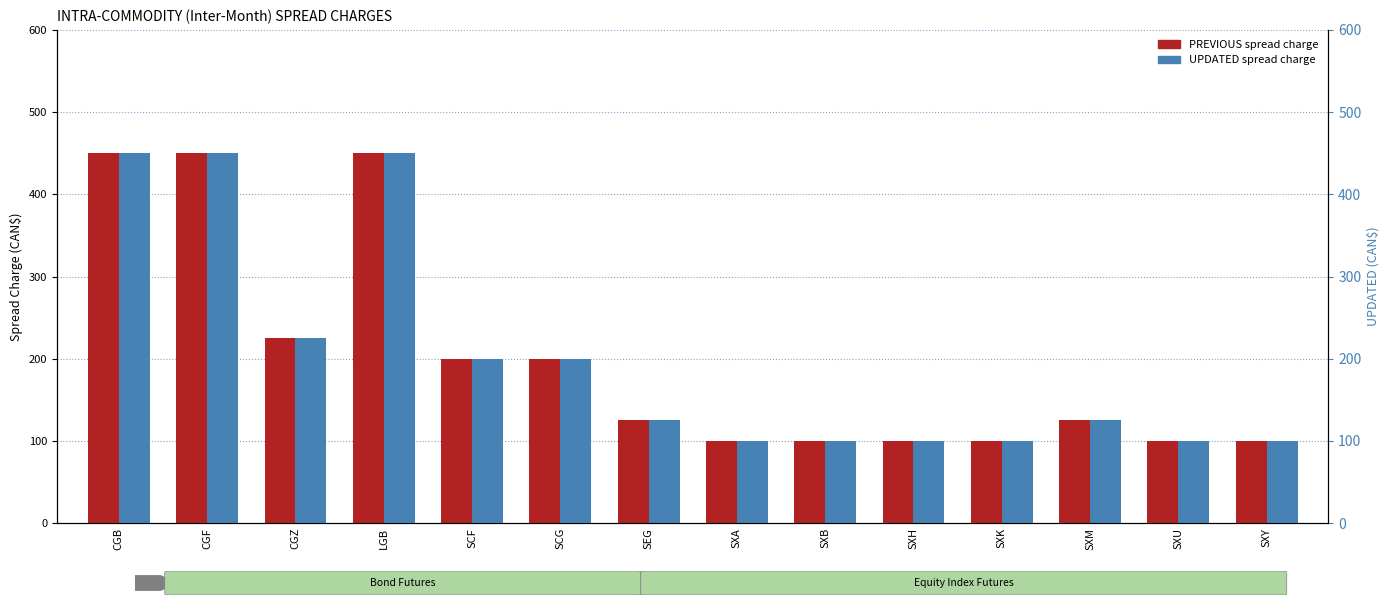

Between SCG and SXU, which is larger?

SCG